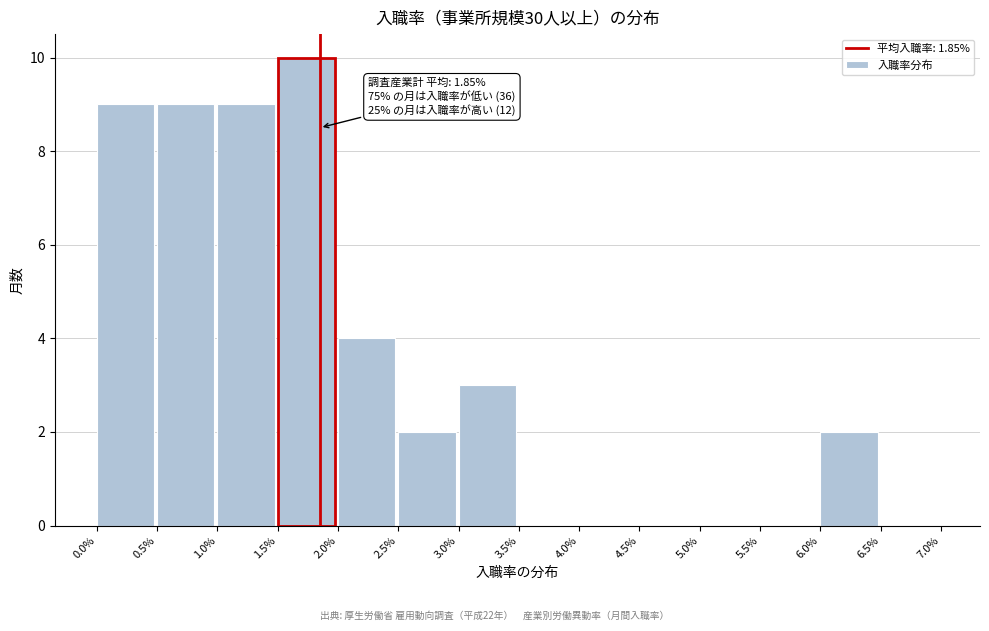

Which range on the x-axis has the tallest bar?

1.5% to 2.0%